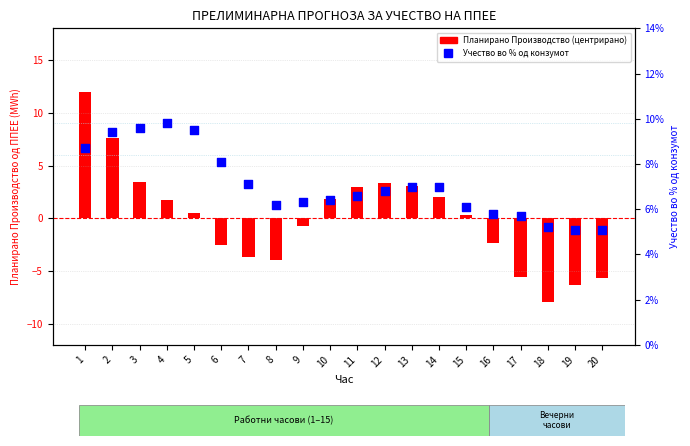

What are all the series names shown in the legend?

Планирано Производство (центрирано), Учество во % од конзумот